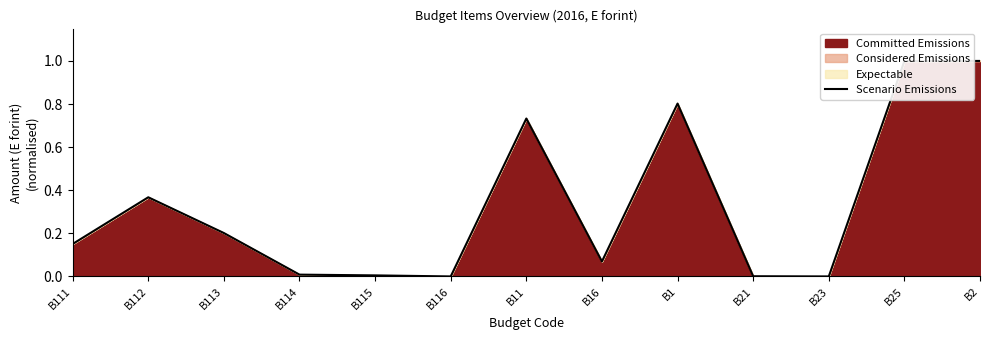

True or false: there are more than 2 points higher than both neighbors.

True